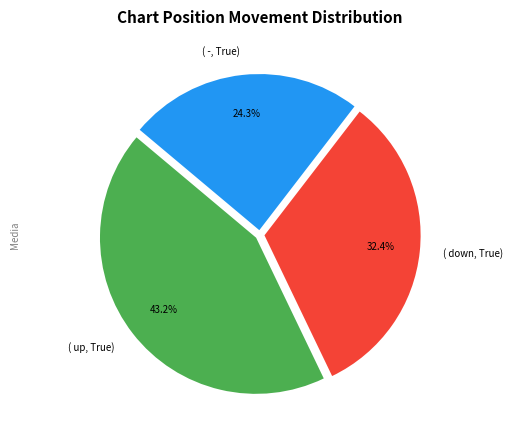

Rank the categories by value from lowest to highest.

( -, True), ( down, True), ( up, True)